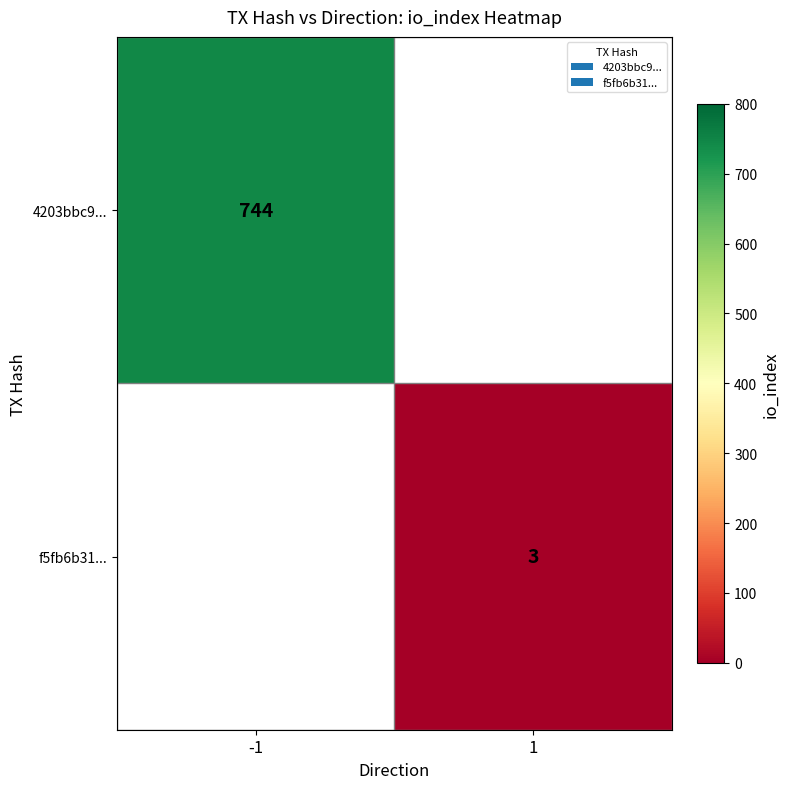

Is the value of 4203bbc9... at -1 greater than the value of f5fb6b31... at 1?

Yes